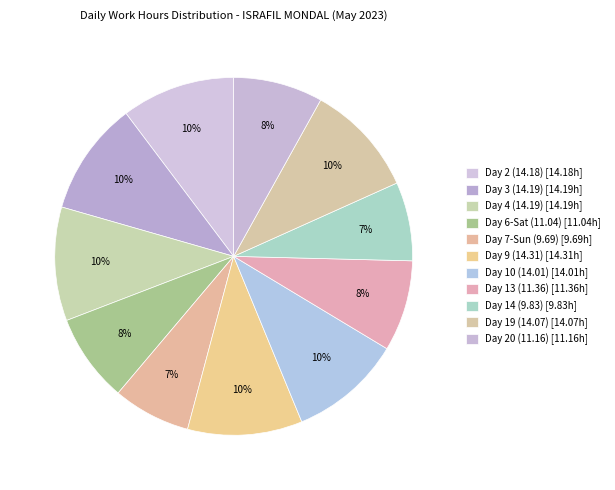

How many segments does this pie chart have?

11